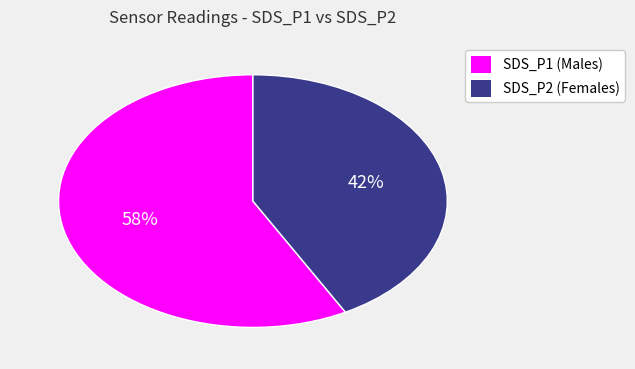

What is the smallest slice in the pie chart?

SDS_P2